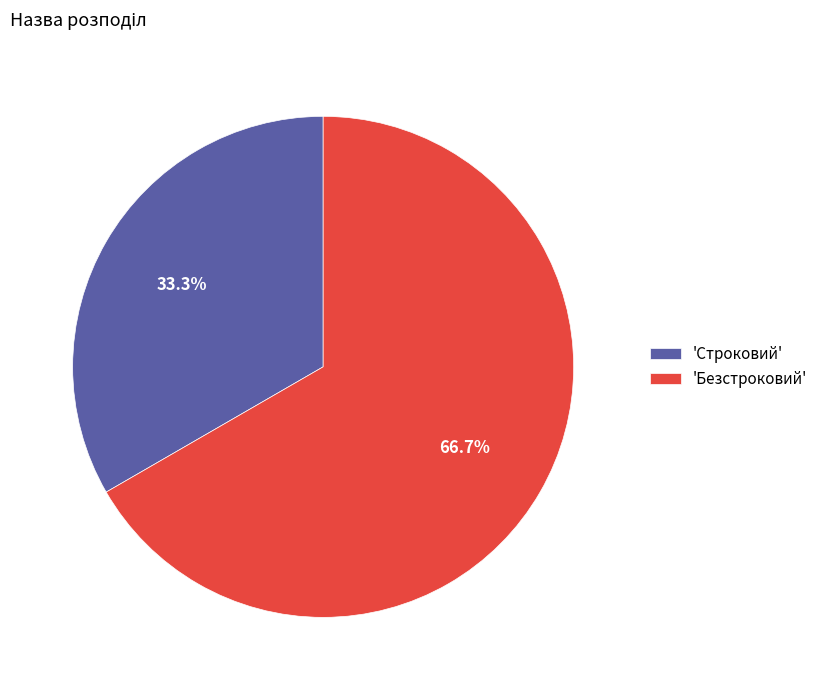

How much of the chart is everything except 'Безстроковий'?

33.3%